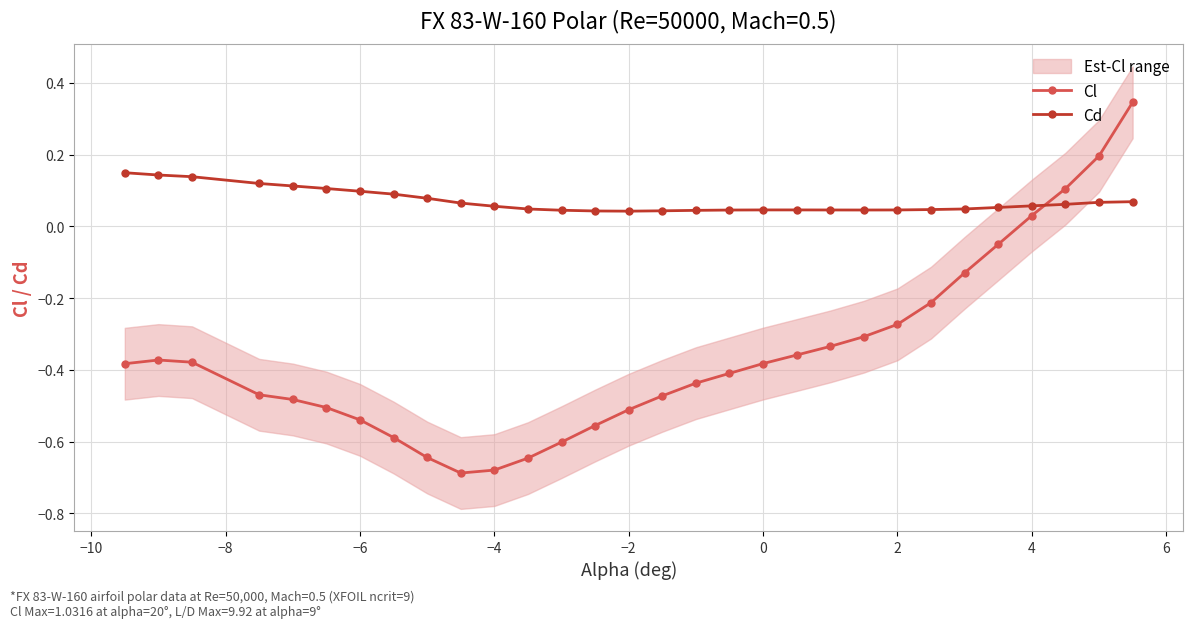

Count the Cd values in the range 0 to 1.

30